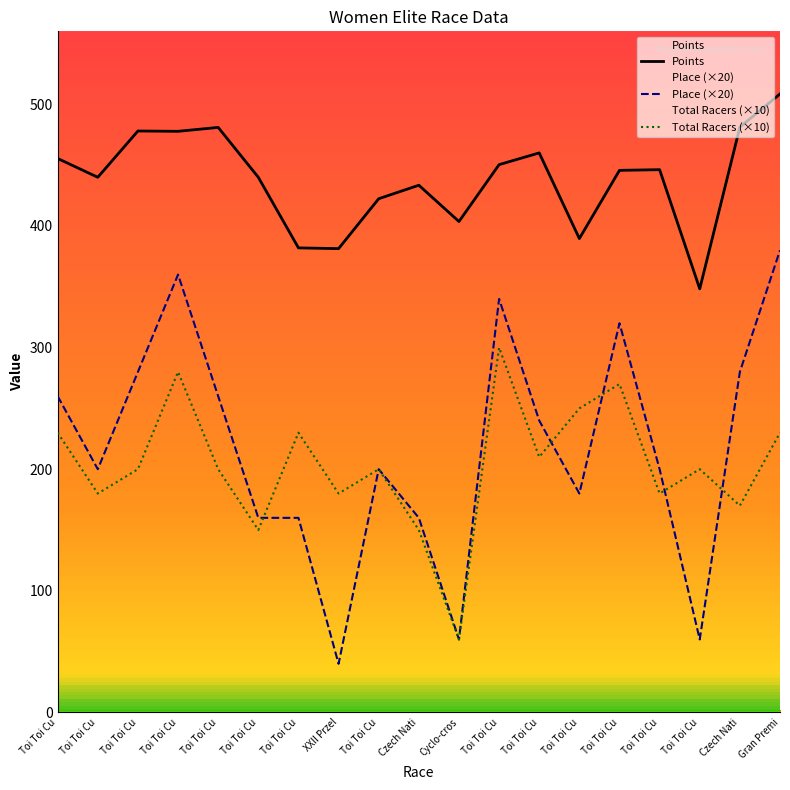

Is the value of Place (×20) at Toi Toi Cu greater than the value of Points at Toi Toi Cu?

No